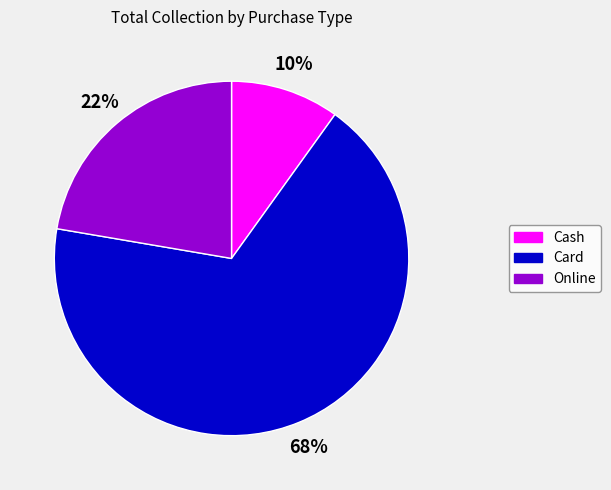

To the nearest percent, what is the difference between the largest and smallest slice percentages?

58%